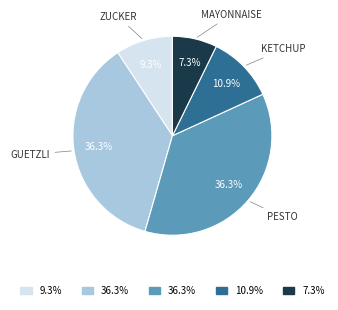

Does any single category account for the majority?

No